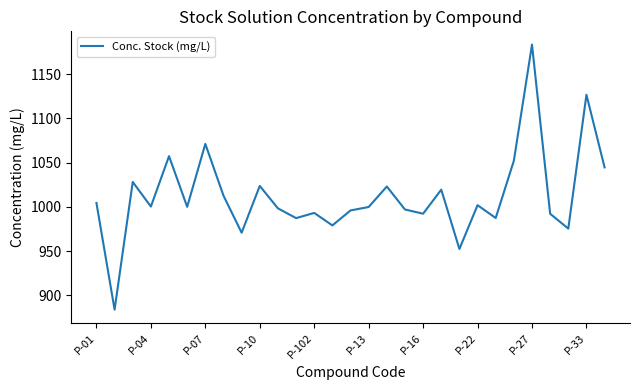

What is the greatest value displayed?

1183.5